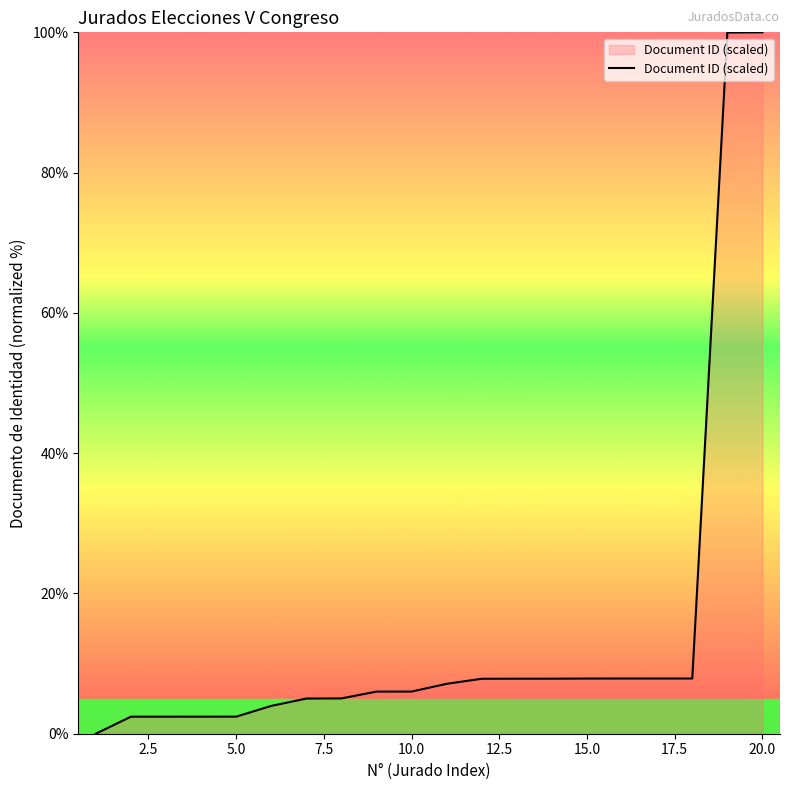

What is the difference between the maximum and second lowest values?

97.6